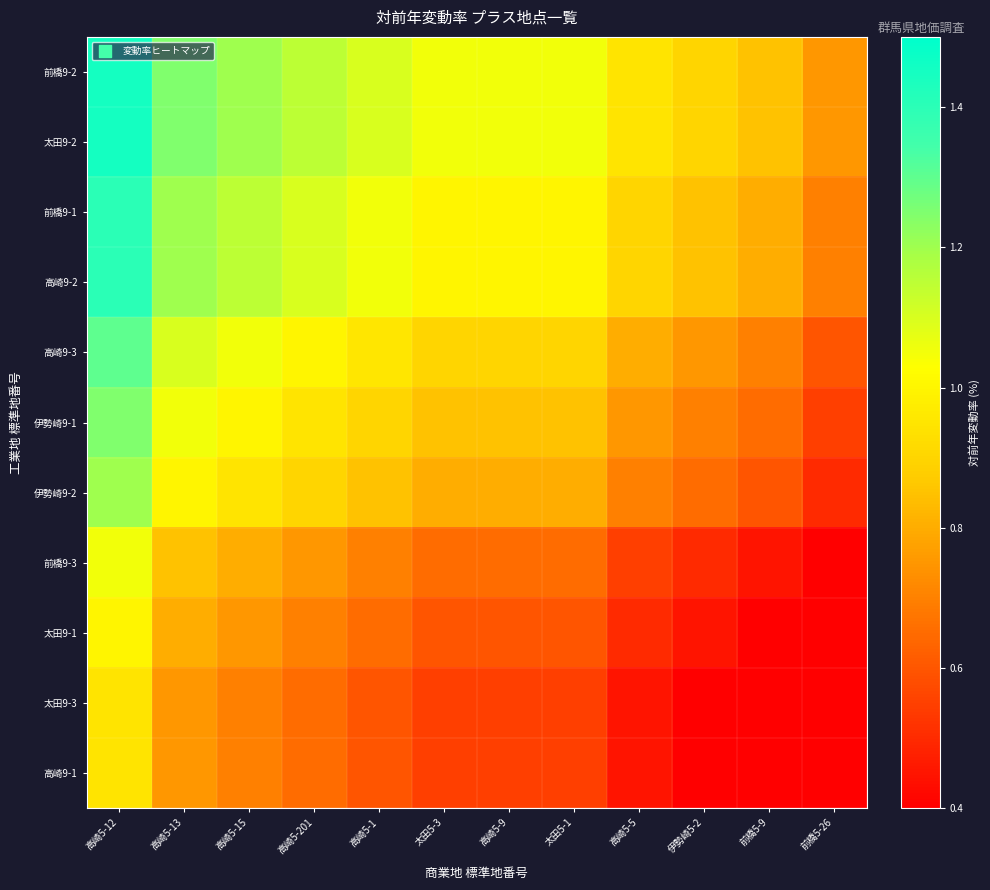

Which series changed the most between 高崎5-201 and 高崎5-5?

前橋9-1